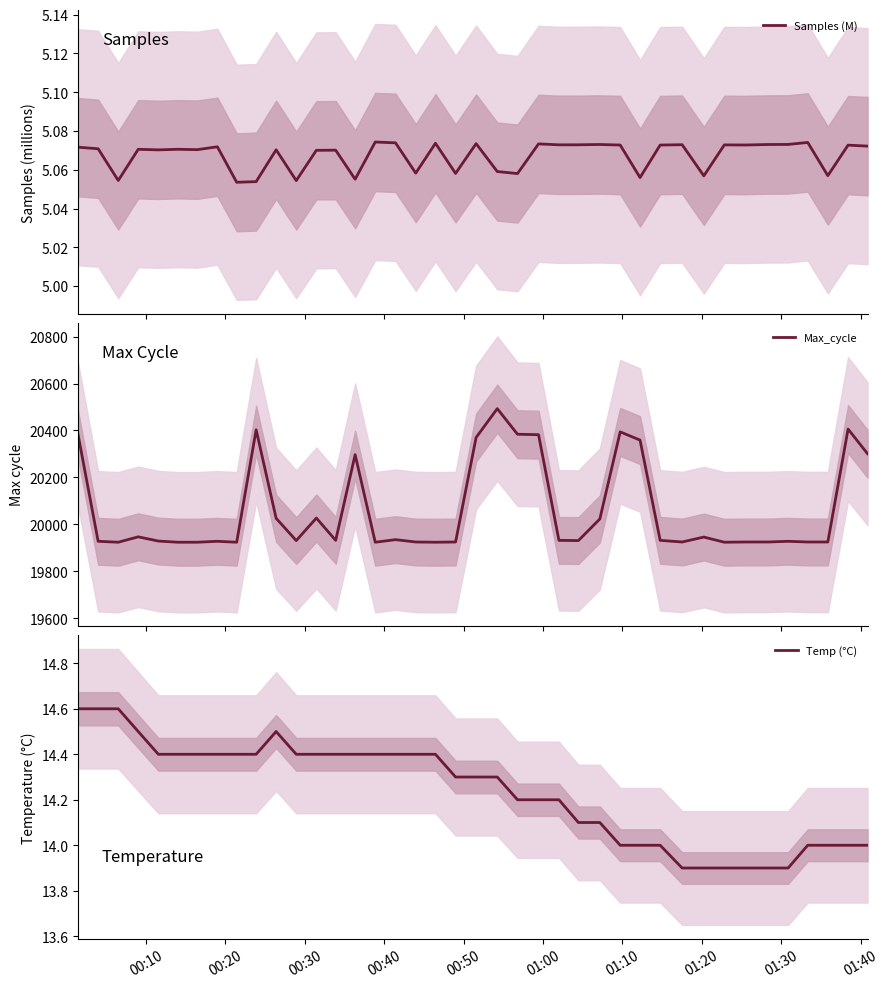

Reading left to right, transcribe all the data shown in this chart.

Samples (M): 5.1	5.1	5.1	5.1	5.1	5.1	5.1	5.1	5.1	5.1	5.1	5.1	5.1	5.1	5.1	5.1	5.1	5.1	5.1	5.1	5.1	5.1	5.1	5.1	5.1	5.1	5.1	5.1	5.1	5.1	5.1	5.1	5.1	5.1	5.1	5.1	5.1	5.1	5.1	5.1
Max_cycle: 20383.0	19928.0	19924.0	19947.0	19929.0	19924.0	19924.0	19928.0	19924.0	20403.0	20026.0	19931.0	20027.0	19932.0	20297.0	19924.0	19935.0	19925.0	19924.0	19925.0	20370.0	20493.0	20384.0	20382.0	19932.0	19931.0	20023.0	20394.0	20359.0	19932.0	19925.0	19946.0	19924.0	19925.0	19925.0	19928.0	19925.0	19925.0	20406.0	20301.0
Temp (°C): 14.6	14.6	14.6	14.5	14.4	14.4	14.4	14.4	14.4	14.4	14.5	14.4	14.4	14.4	14.4	14.4	14.4	14.4	14.4	14.3	14.3	14.3	14.2	14.2	14.2	14.1	14.1	14.0	14.0	14.0	13.9	13.9	13.9	13.9	13.9	13.9	14.0	14.0	14.0	14.0